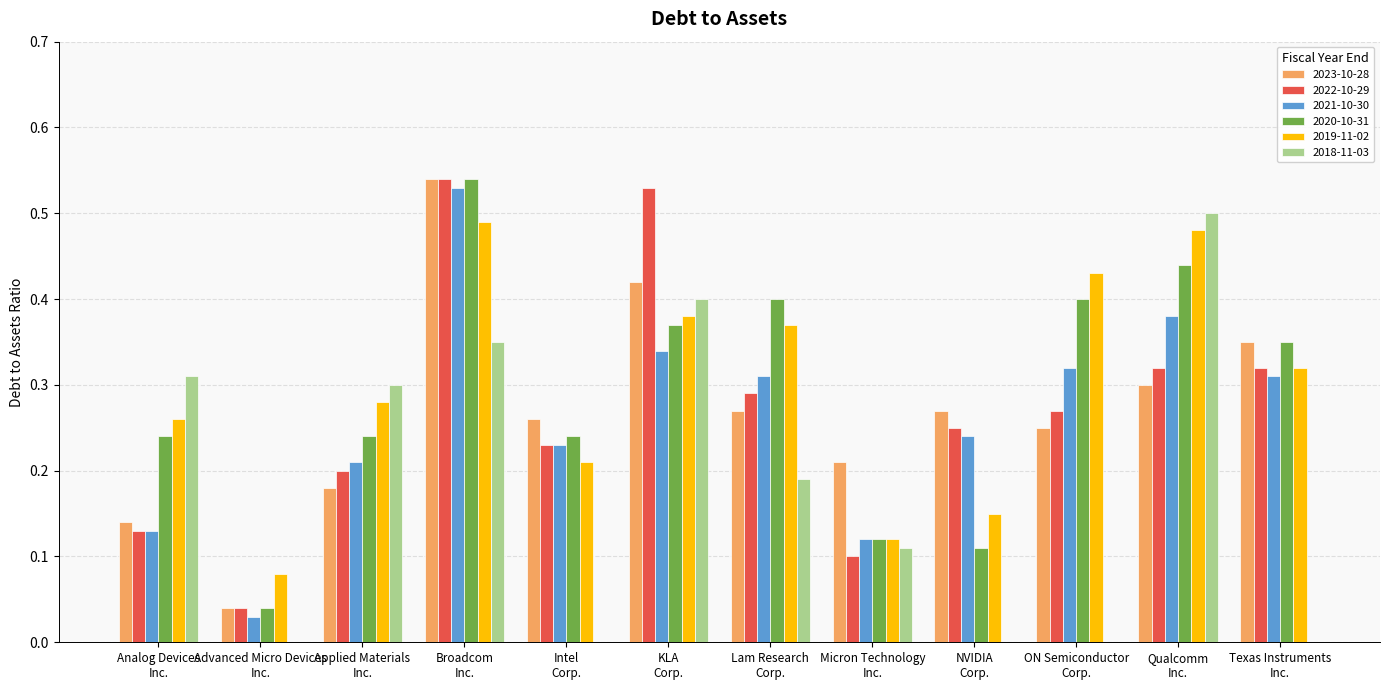

At which category is the sum across all series the highest?

Broadcom
Inc.